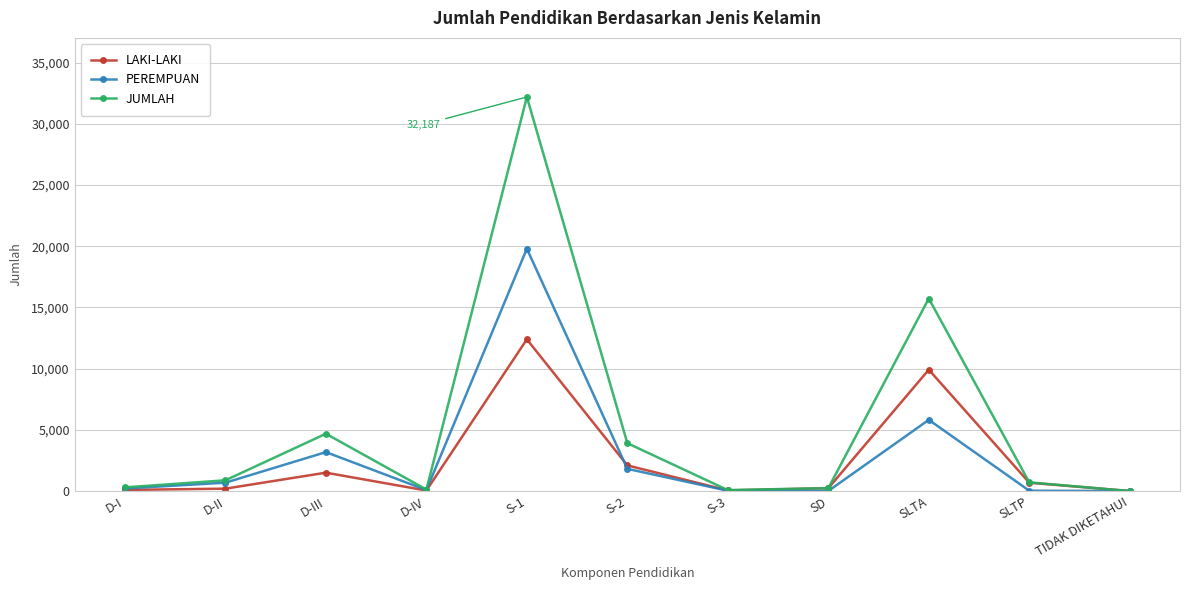

At how many categories does at least one series exceed 30736?

1